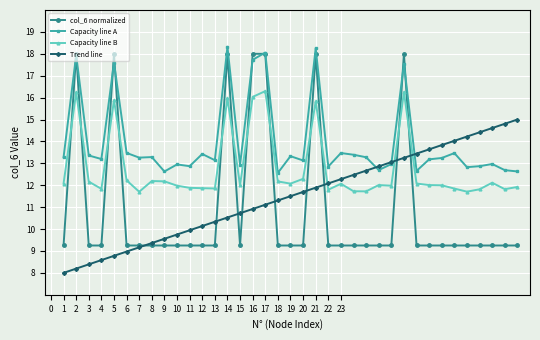

What is the maximum value shown in the chart?

18.3